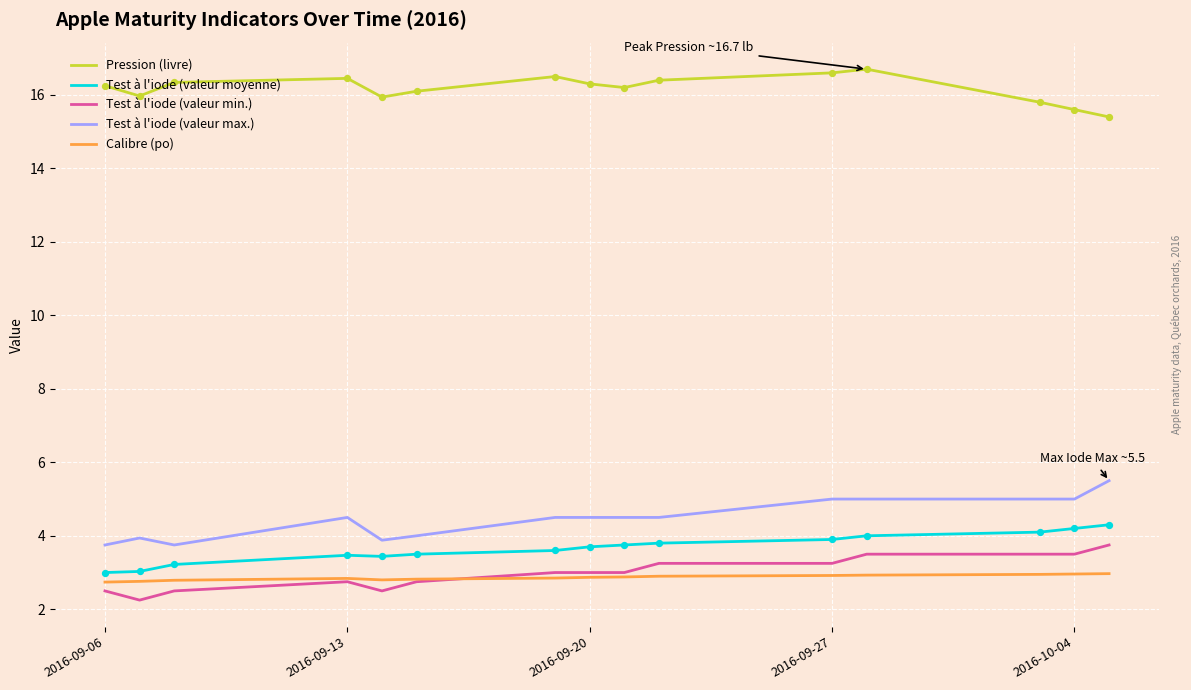

Which series has the largest total across all categories?

Pression (livre)